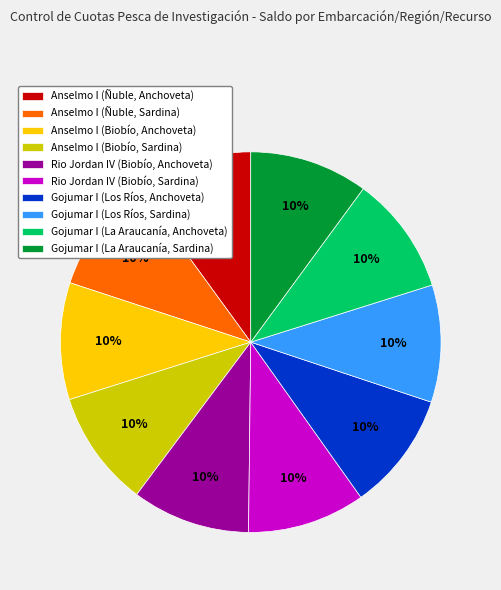

Does Anselmo I (Ñuble, Anchoveta) account for over 50% of the chart?

No